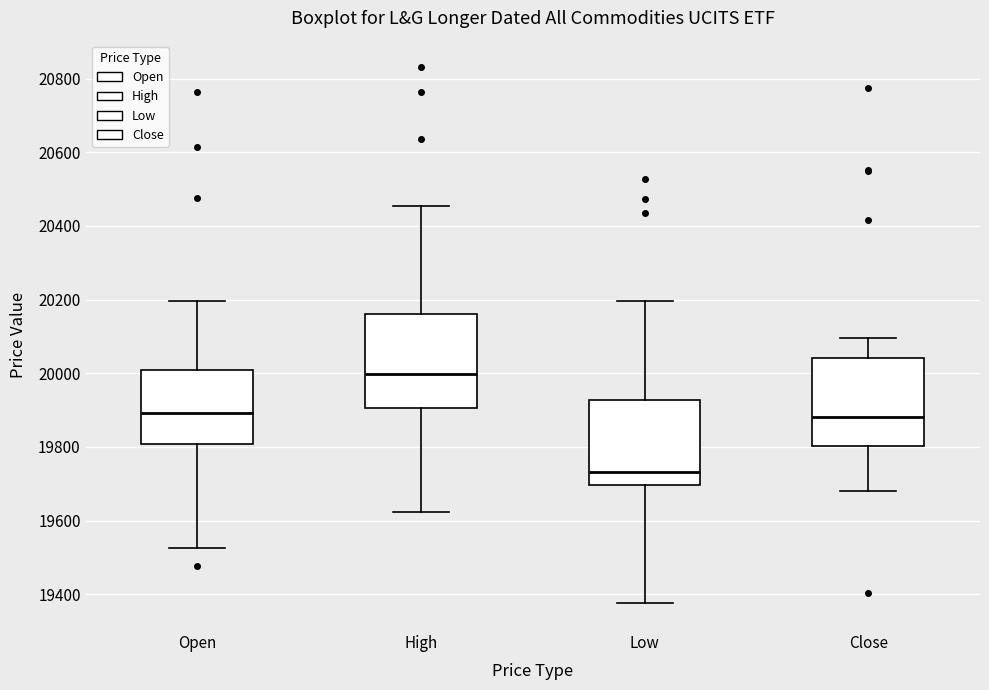

Which box's median line is the lowest?

Low